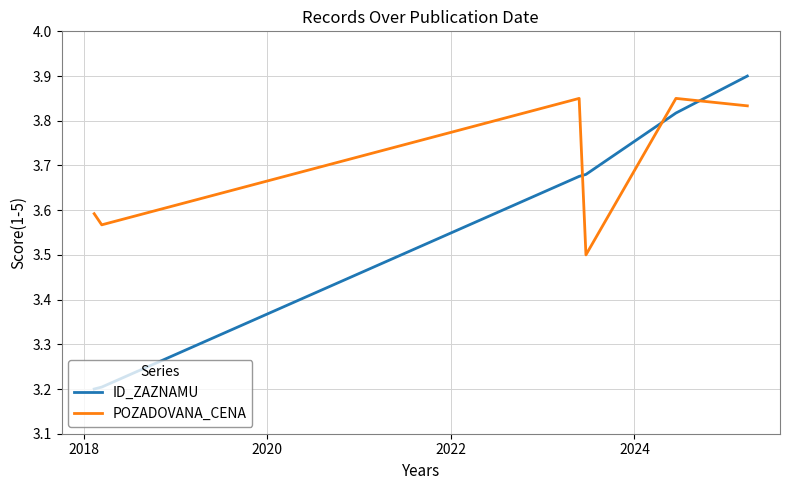

What is the lowest value of the ID_ZAZNAMU series?

3.2